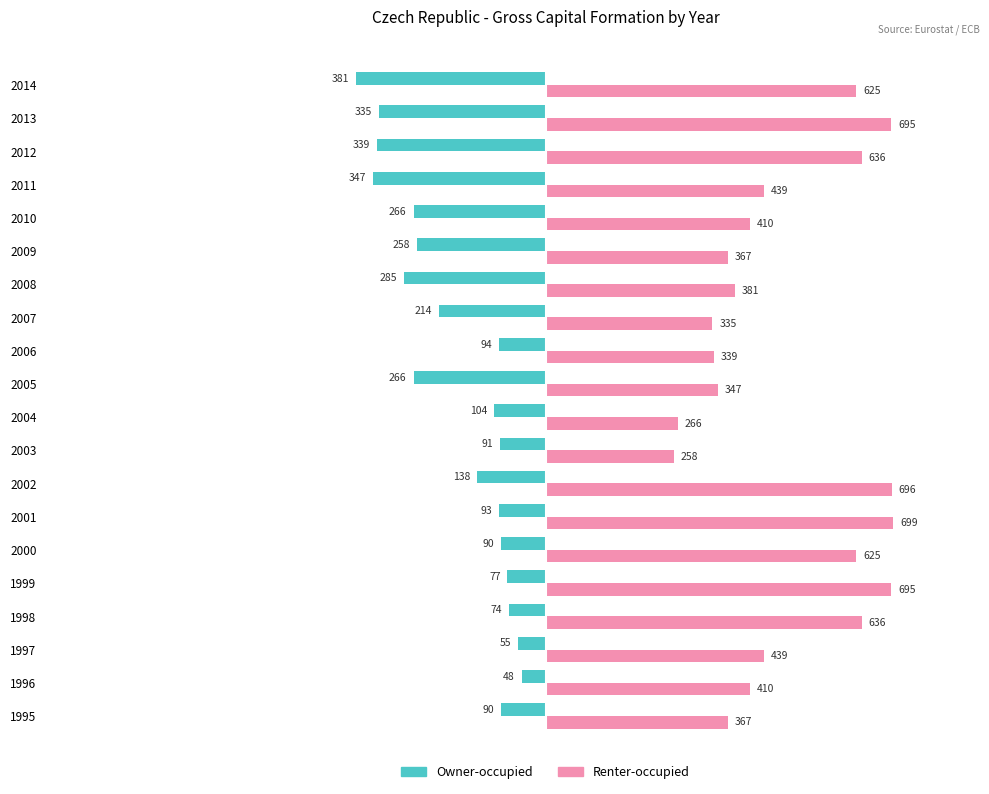

True or false: Owner-occupied has a value of -232 at 2011.

False